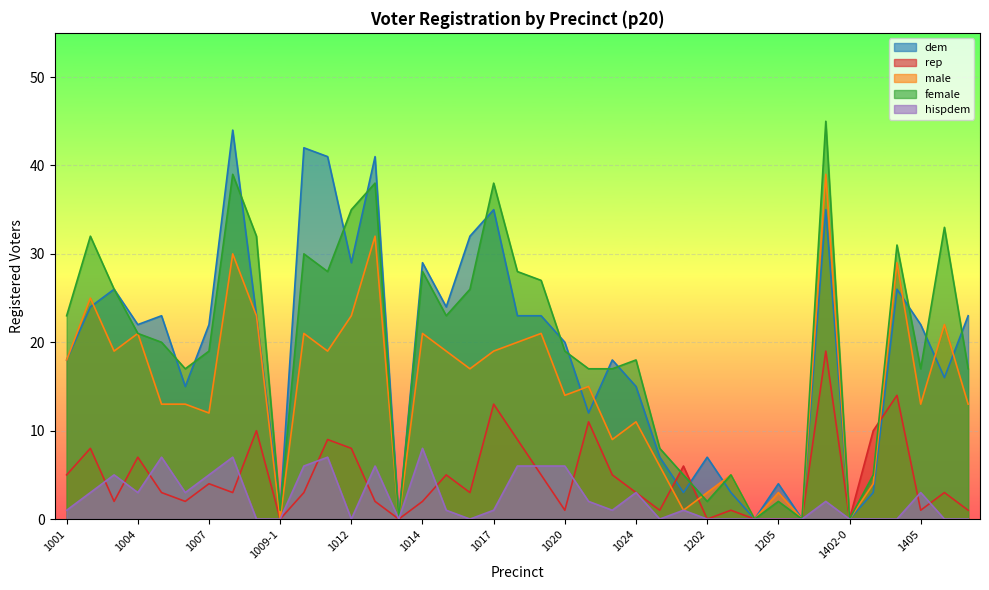

What are all the series names shown in the legend?

dem, rep, male, female, hispdem